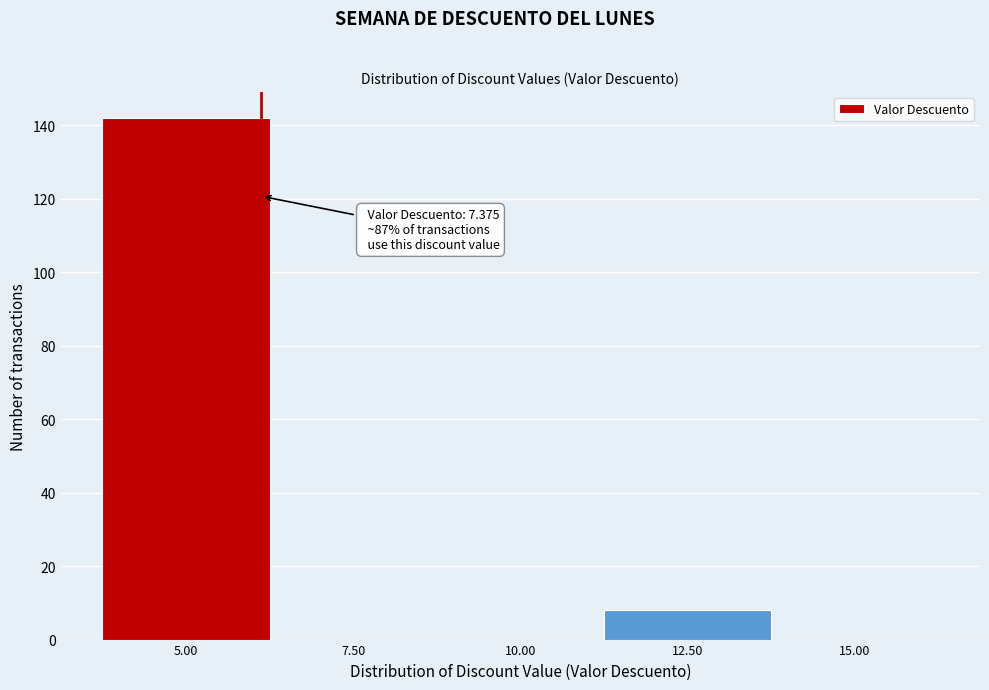

Reading left to right, transcribe all the data shown in this chart.

5.00=142	7.50=0	10.00=0	12.50=8	15.00=0